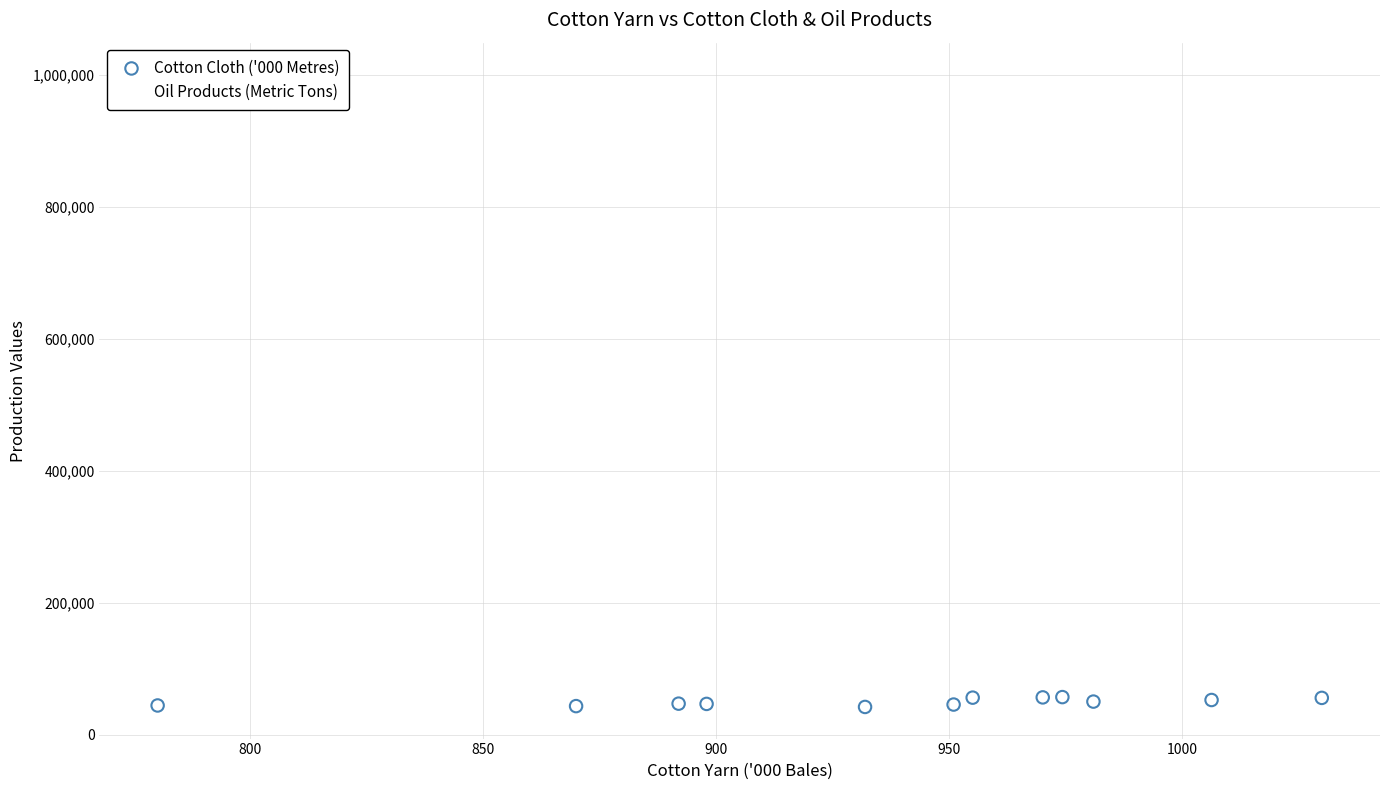

Which series reaches the maximum Y coordinate?

Oil Products (Metric Tons)